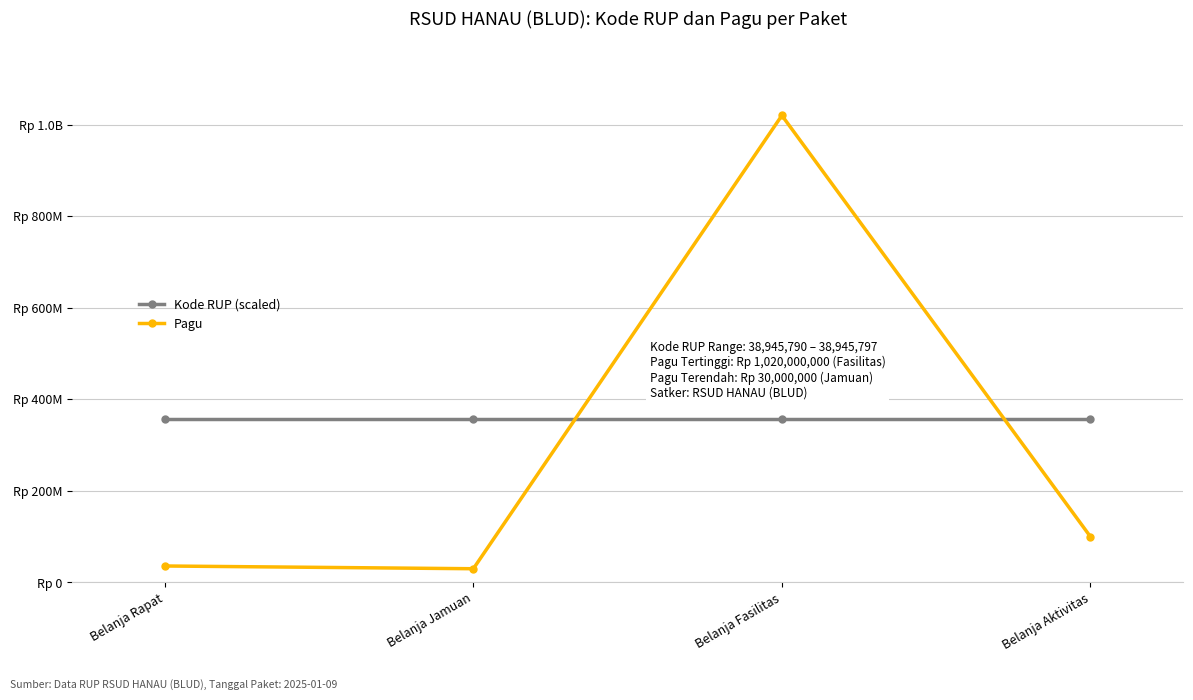

Reading left to right, transcribe all the data shown in this chart.

Kode RUP (scaled): Belanja Rapat=356999935.8	Belanja Jamuan=356999945.0	Belanja Fasilitas=356999972.5	Belanja Aktivitas=357000000.0
Pagu: Belanja Rapat=36000000.0	Belanja Jamuan=30000000.0	Belanja Fasilitas=1020000000.0	Belanja Aktivitas=100000000.0